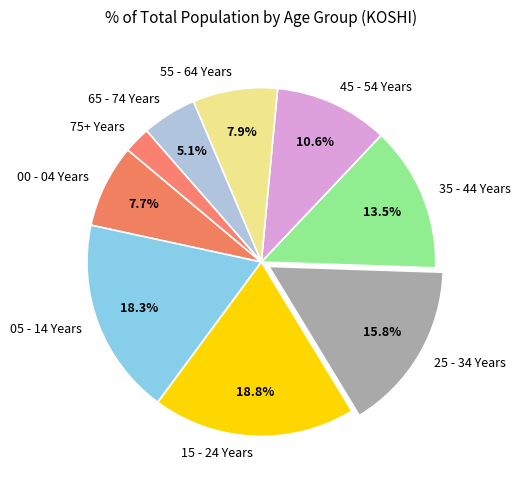

Does 75+ Years represent more than half of the total?

No